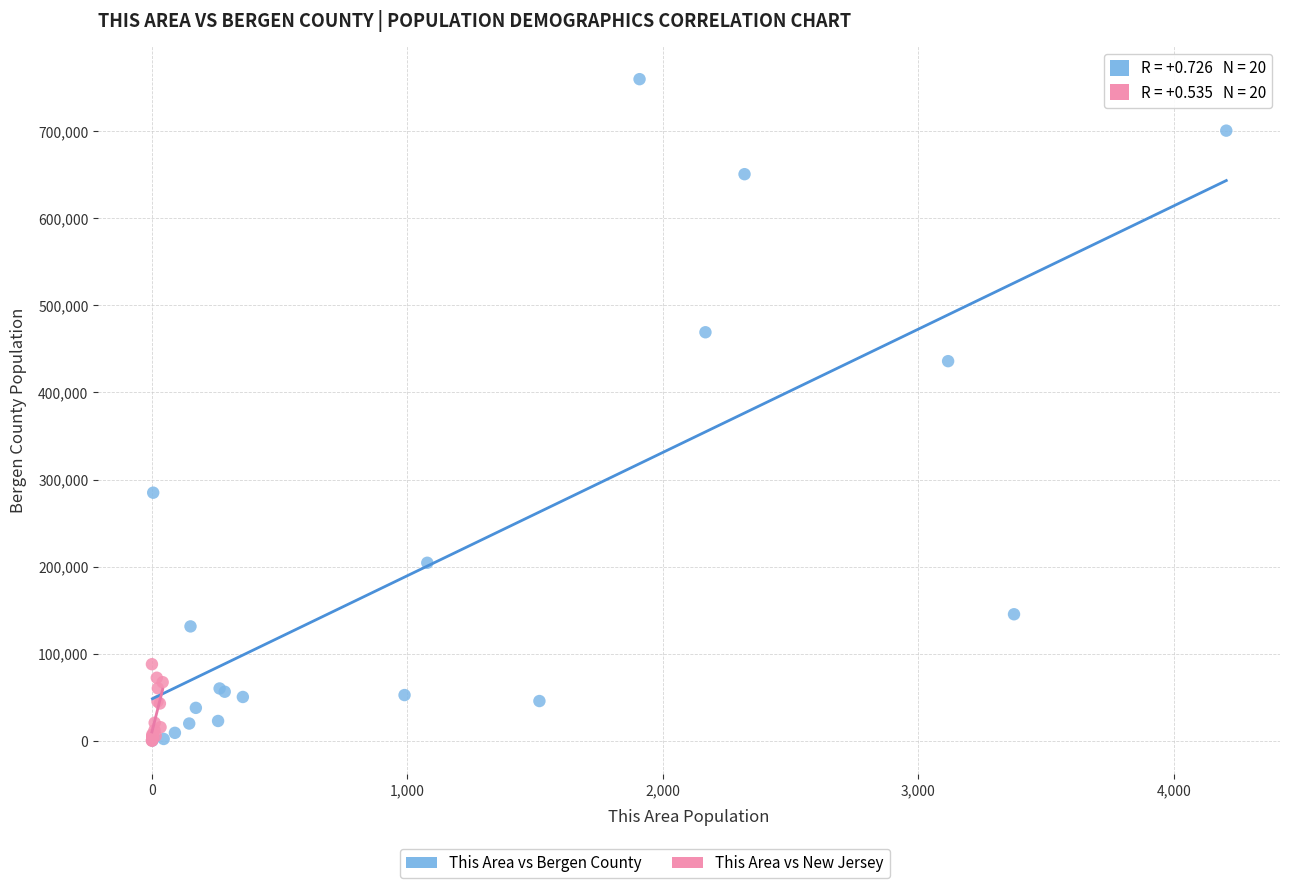

Which series reaches the maximum Y coordinate?

This Area vs Bergen County